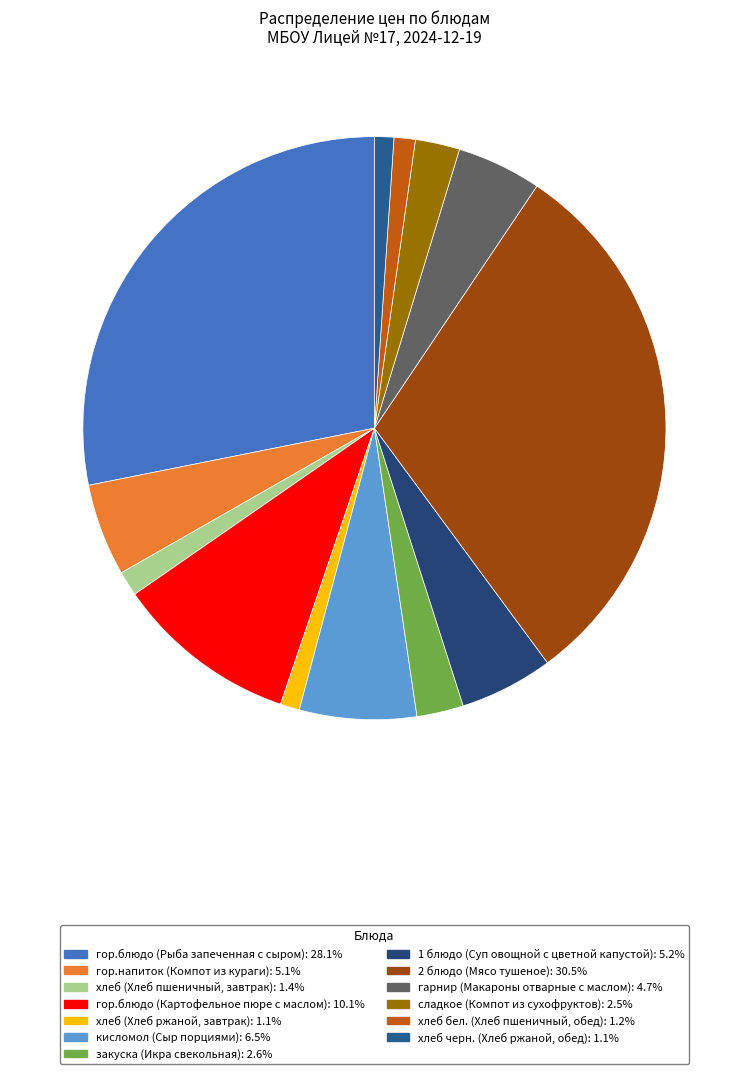

To the nearest percent, what is the combined percentage of сладкое (Компот из сухофруктов) and 1 блюдо (Суп овощной с цветной капустой)?

8%